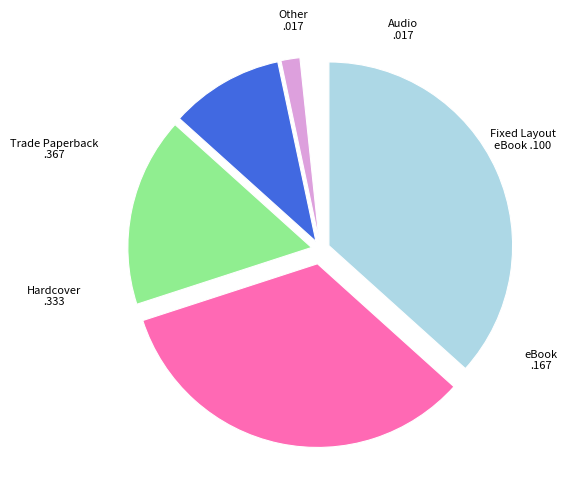

Is there any slice that represents more than half of the pie?

No